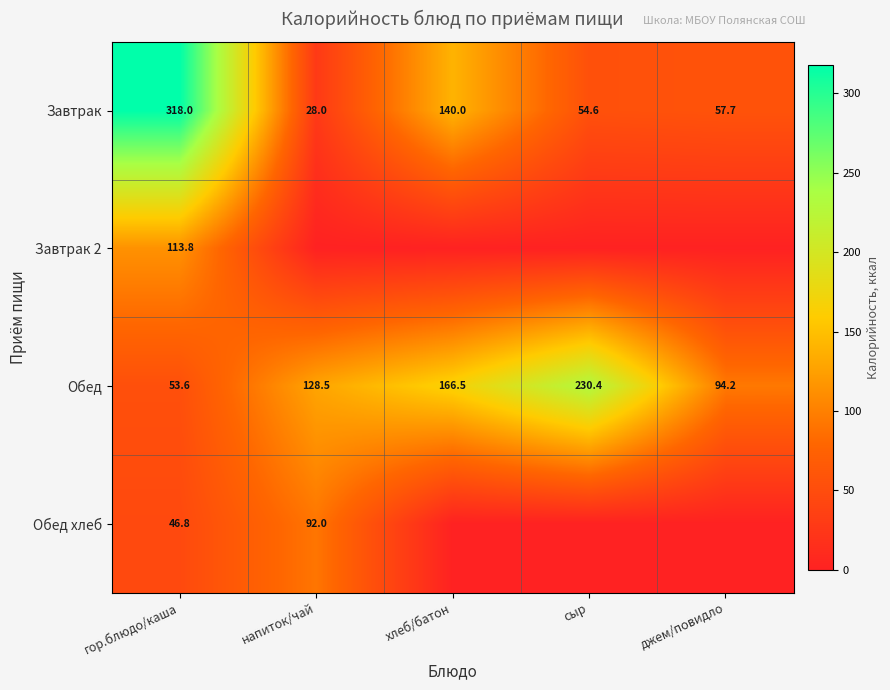

At which label does Обед reach its minimum?

гор.блюдо/каша